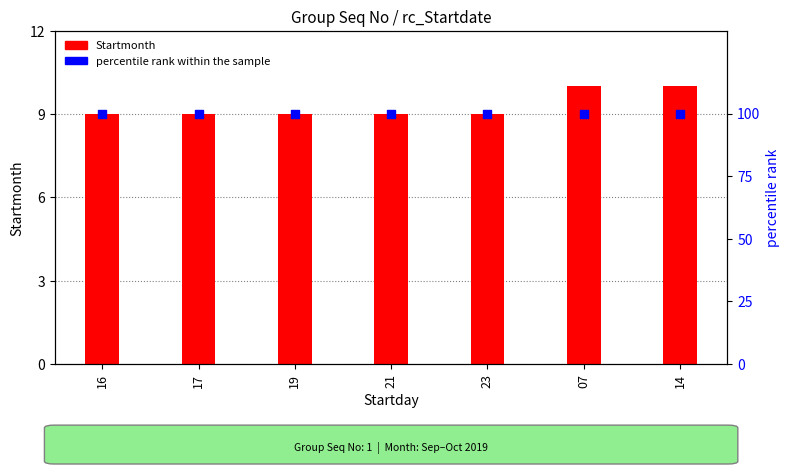

Is the value of percentile rank within the sample at 14 greater than the value of Startmonth at 19?

Yes